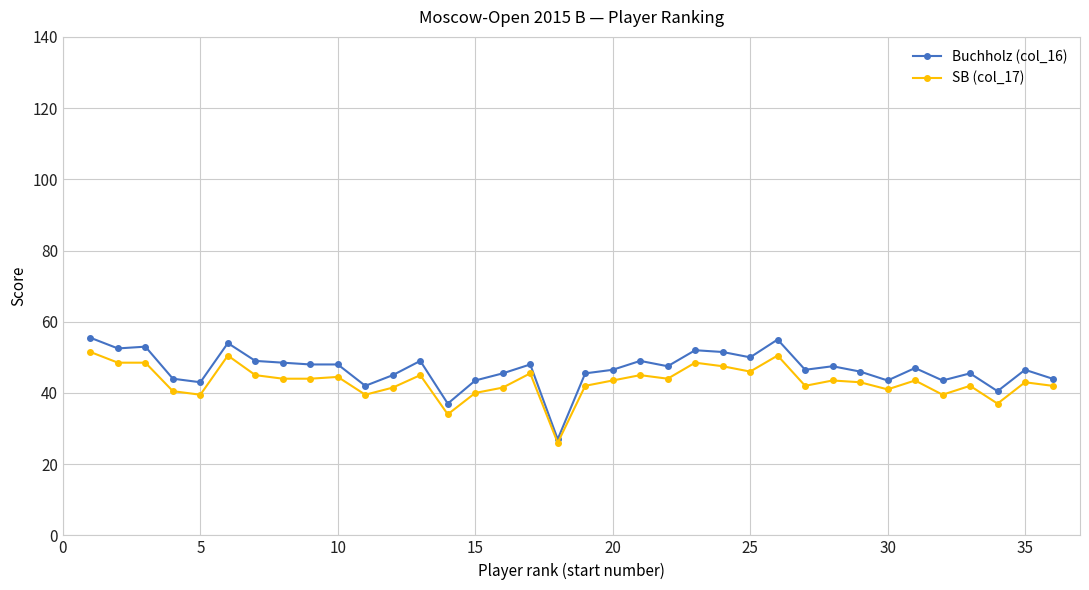

What is the highest value of the Buchholz (col_16) series?

55.5